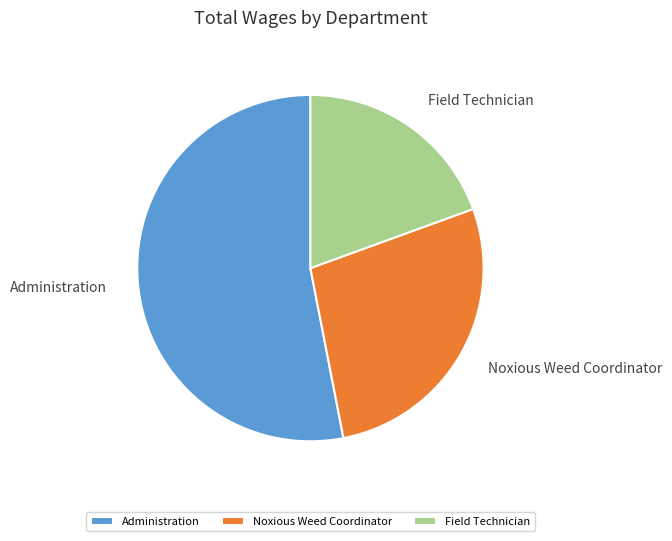

What is the largest slice in the pie chart?

Administration